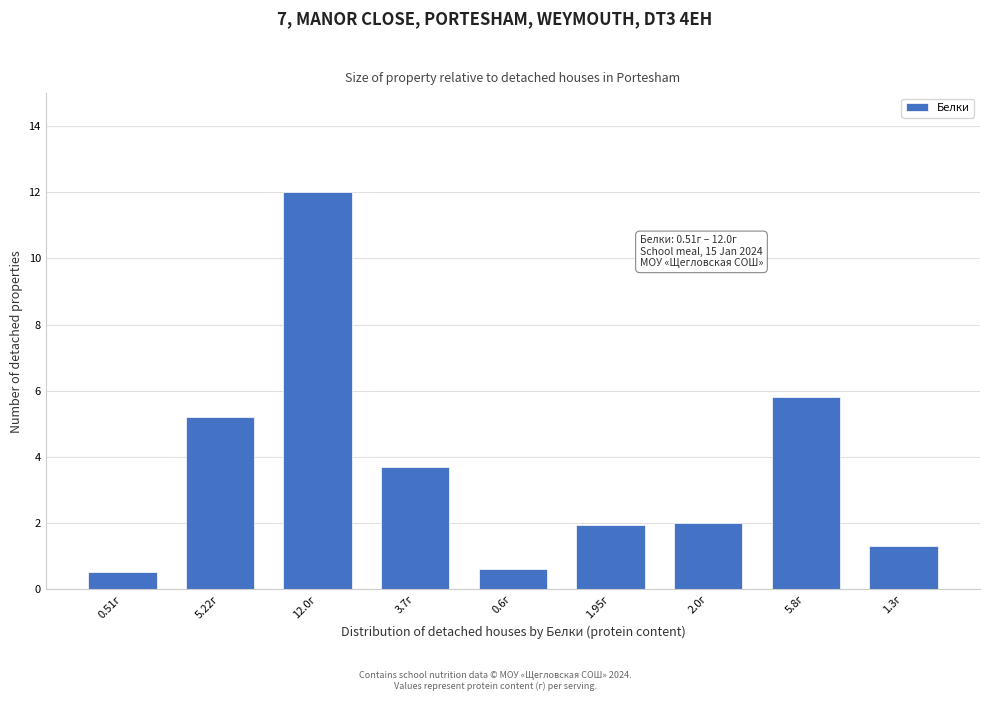

The value at 1.95г is 1.9. True or false?

True